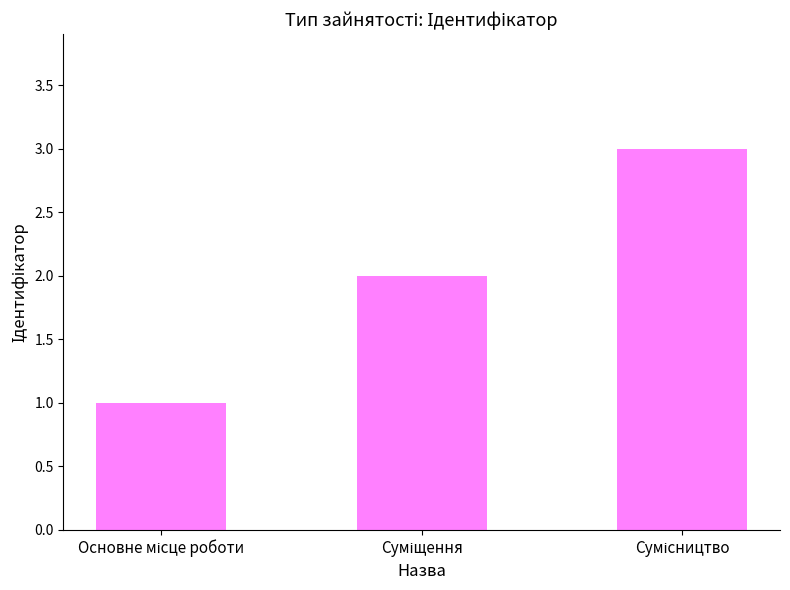

What is the maximum value shown in the chart?

3